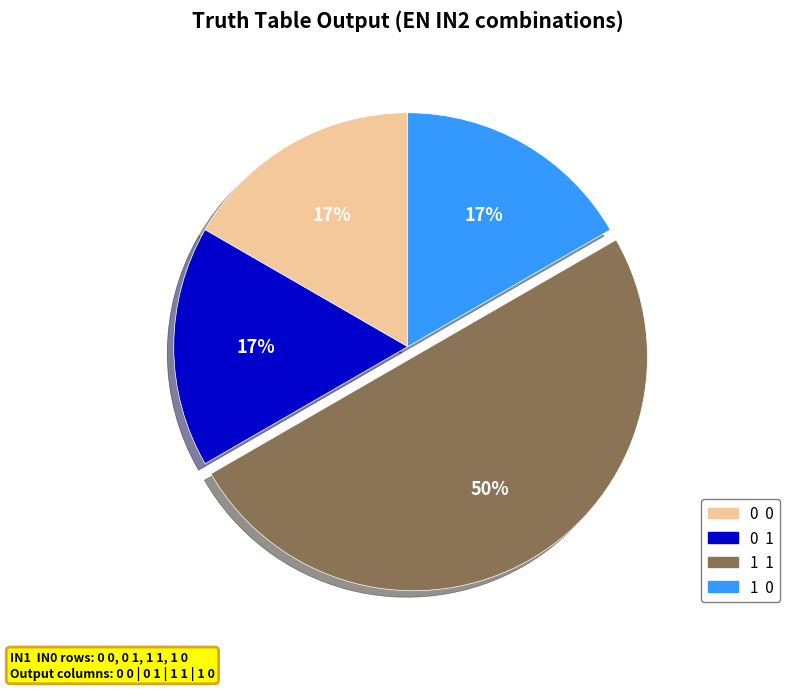

How many segments does this pie chart have?

4